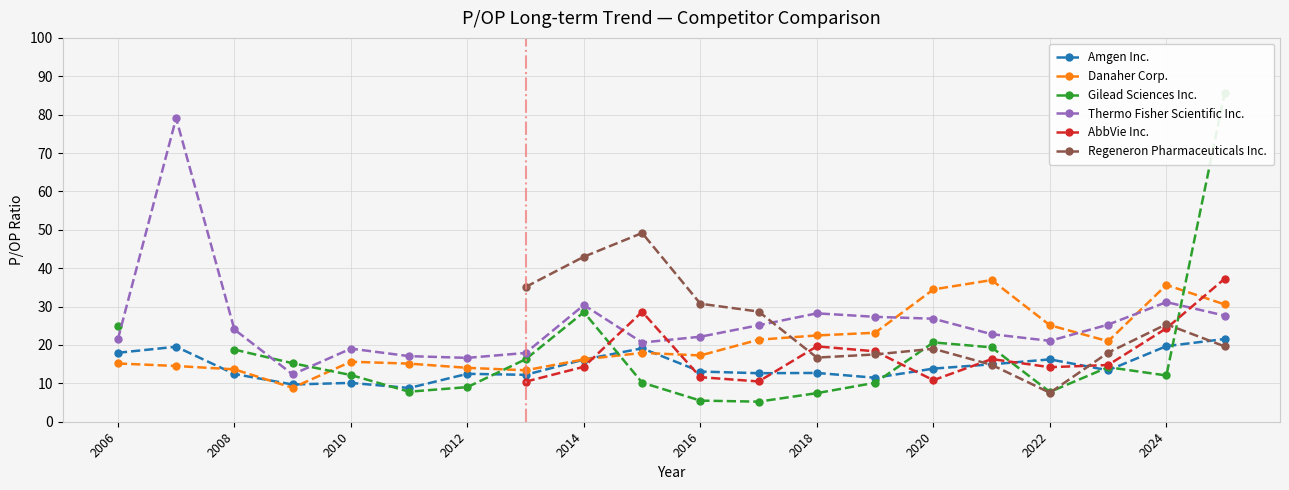

What is the minimum value for Thermo Fisher Scientific Inc.?

12.3